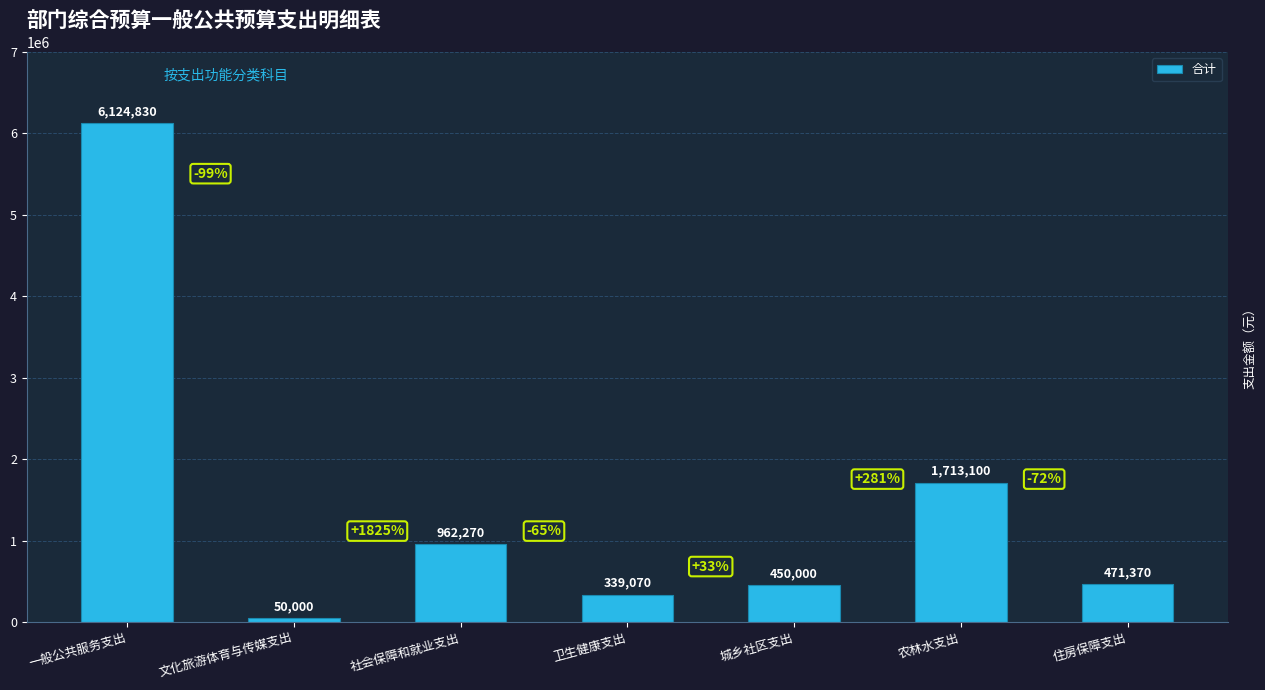

What is the difference between the values at 农林水支出 and 城乡社区支出?

1263100